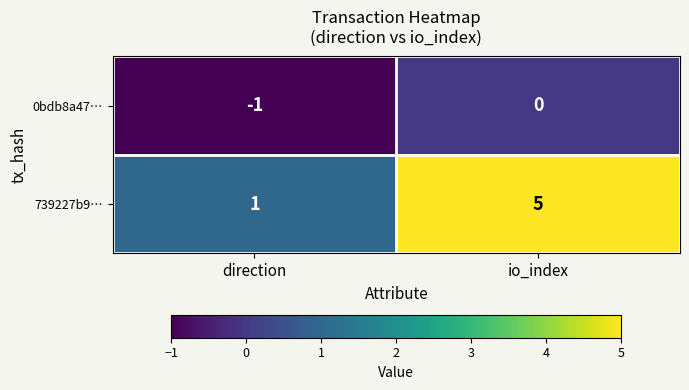

At which category is the sum across all series the highest?

io_index